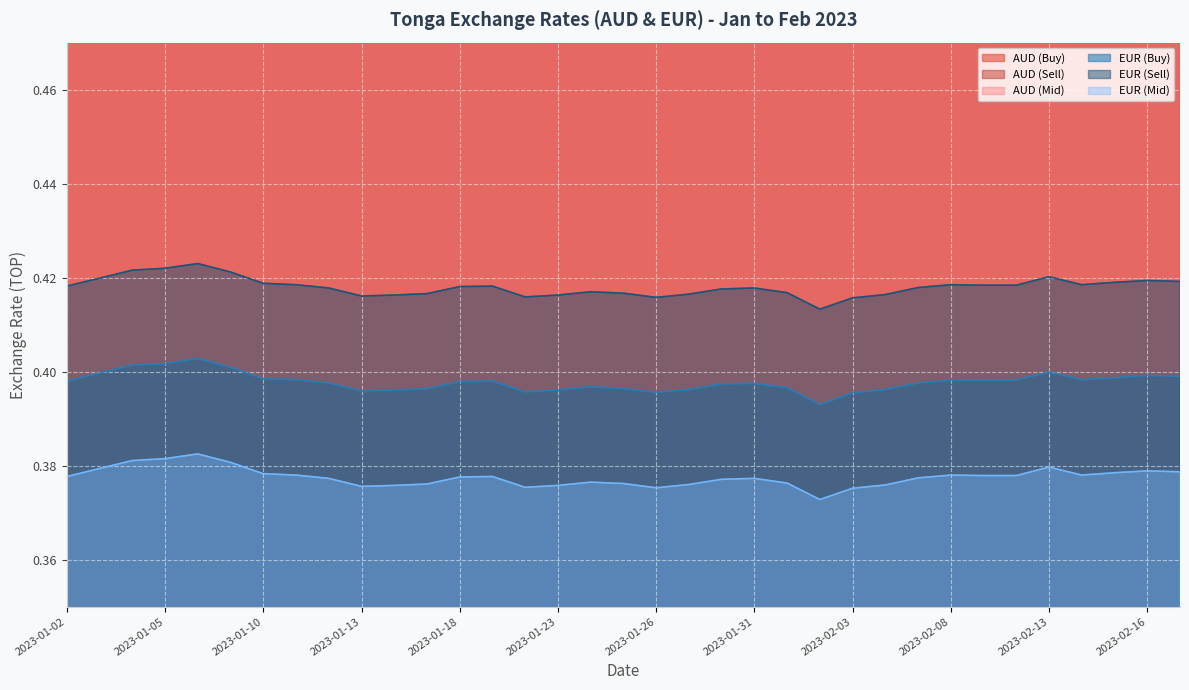

True or false: EUR (Mid) and AUD (Sell) cross at least once.

False